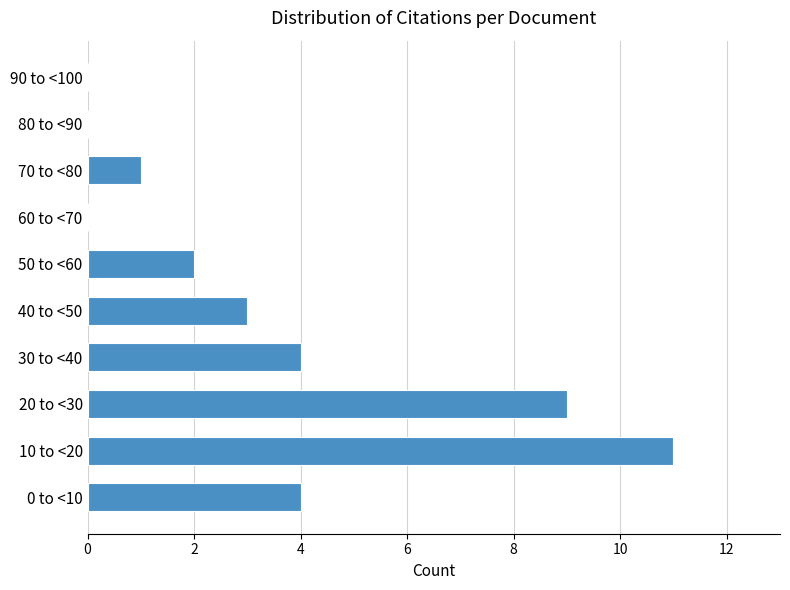

Reading top to bottom, what are all the values shown in this chart?

90 to <100=0	80 to <90=0	70 to <80=1	60 to <70=0	50 to <60=2	40 to <50=3	30 to <40=4	20 to <30=9	10 to <20=11	0 to <10=4